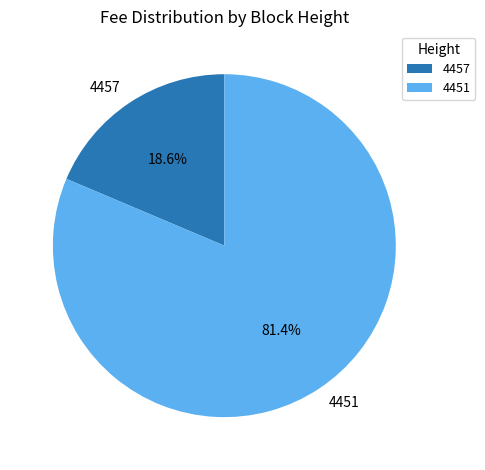

What is the majority slice?

4451